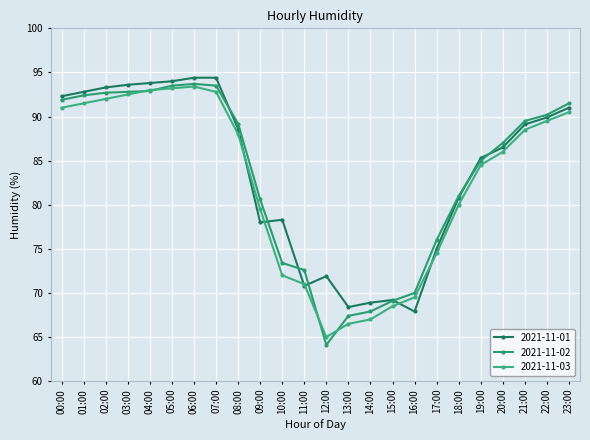

How many data points in 2021-11-02 are above 89?

12